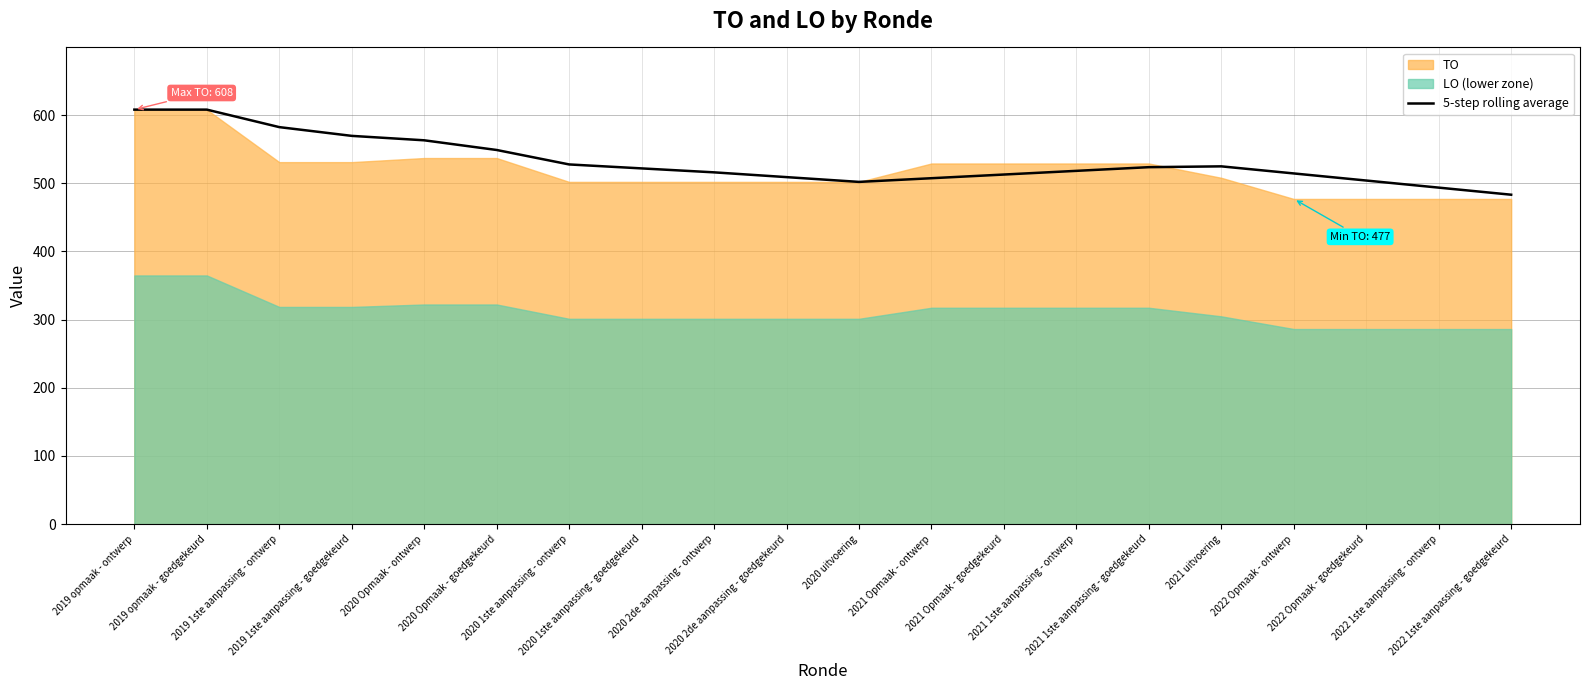

True or false: the data has more than 1 interior local peaks.

False